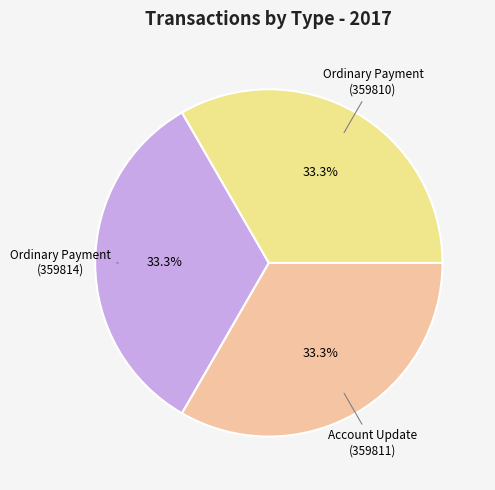

Is there a majority slice in this chart?

No